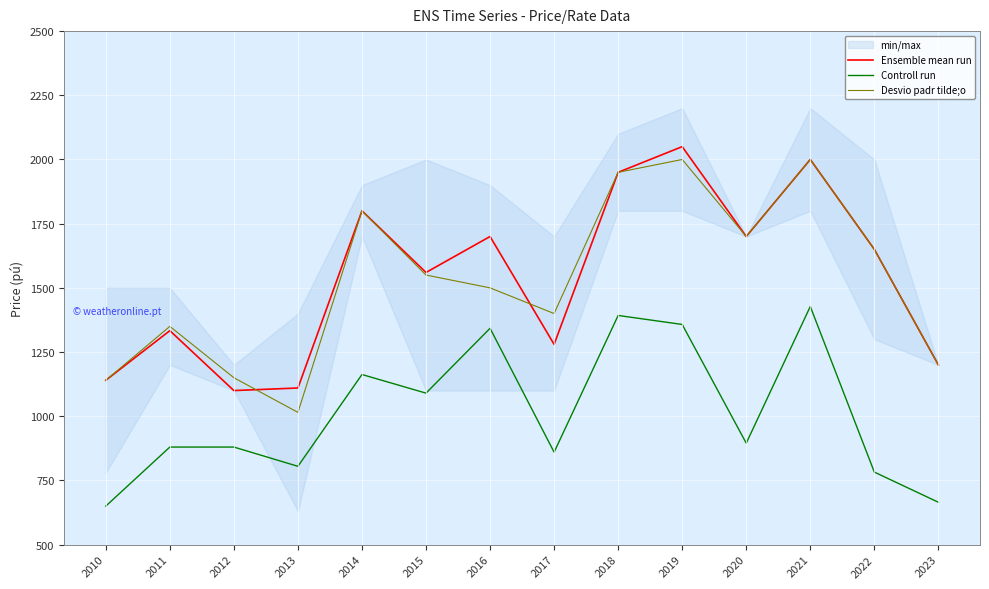

Which series has the largest total across all categories?

Ensemble mean run